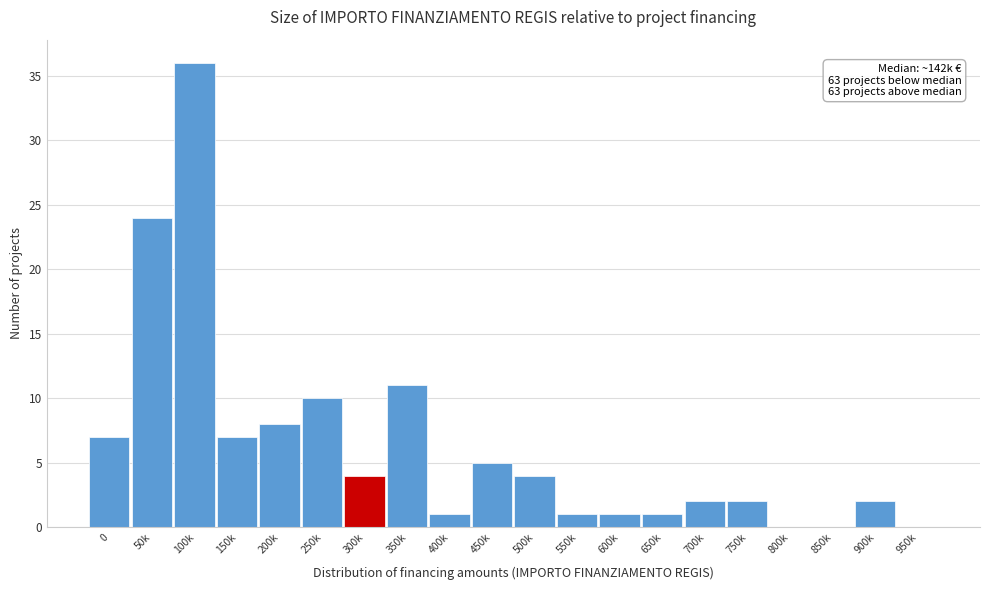

Reading left to right, what are all the values shown in this chart?

0=7	50k=24	100k=36	150k=7	200k=8	250k=10	300k=4	350k=11	400k=1	450k=5	500k=4	550k=1	600k=1	650k=1	700k=2	750k=2	800k=0	850k=0	900k=2	950k=0